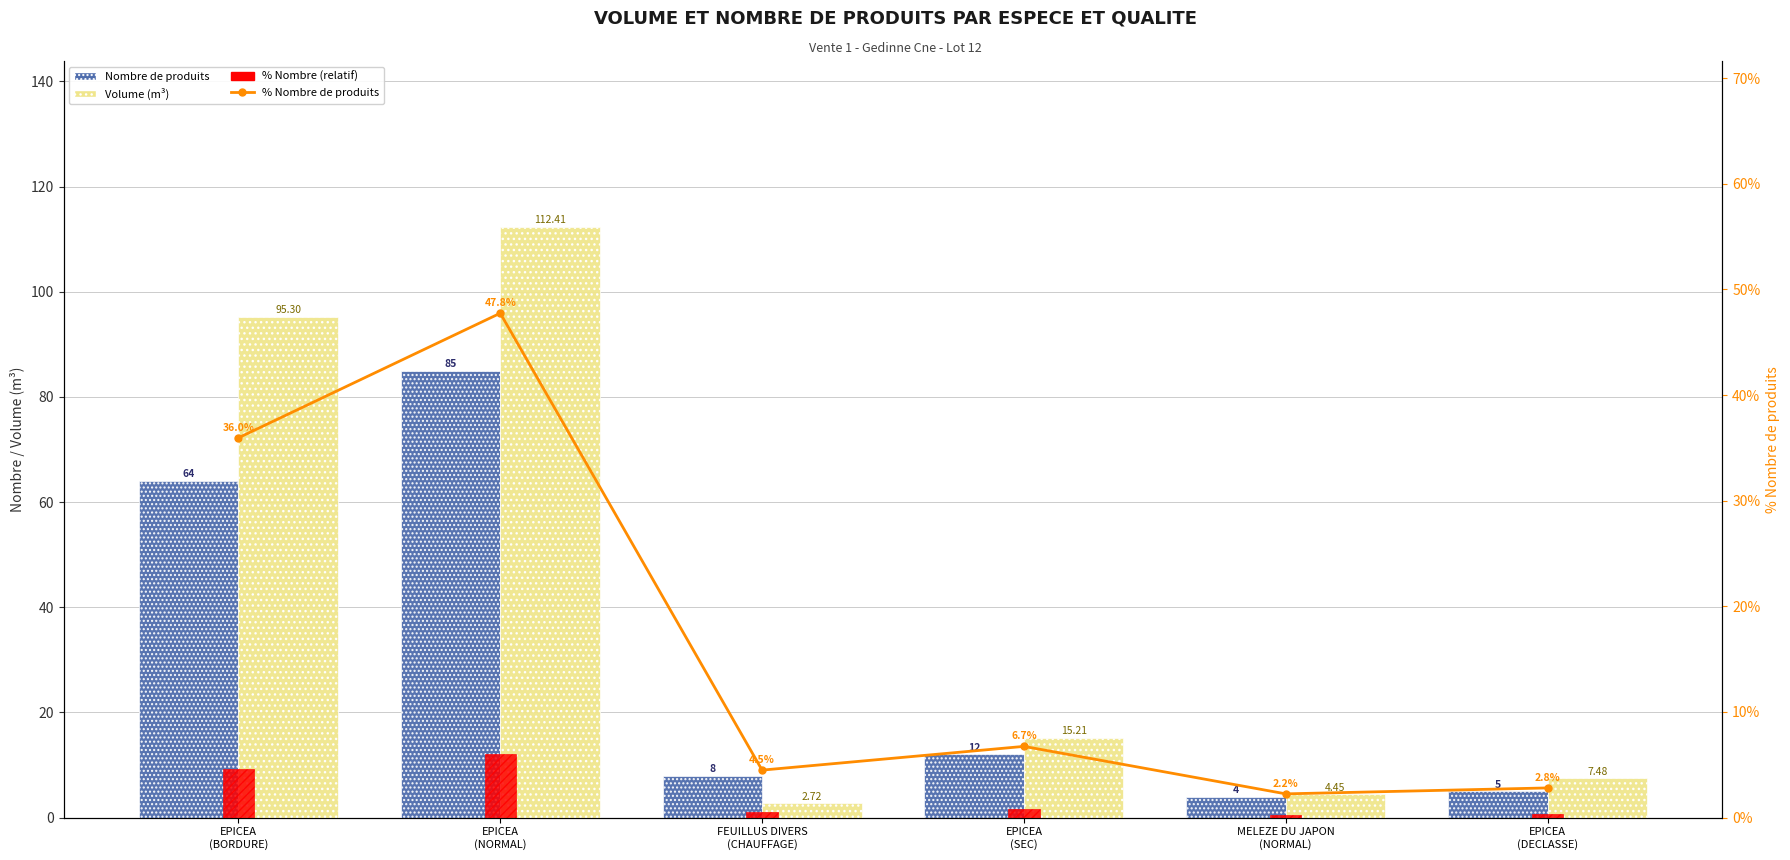

What is the label of the 3rd bar from the left?

FEUILLUS DIVERS
(CHAUFFAGE)